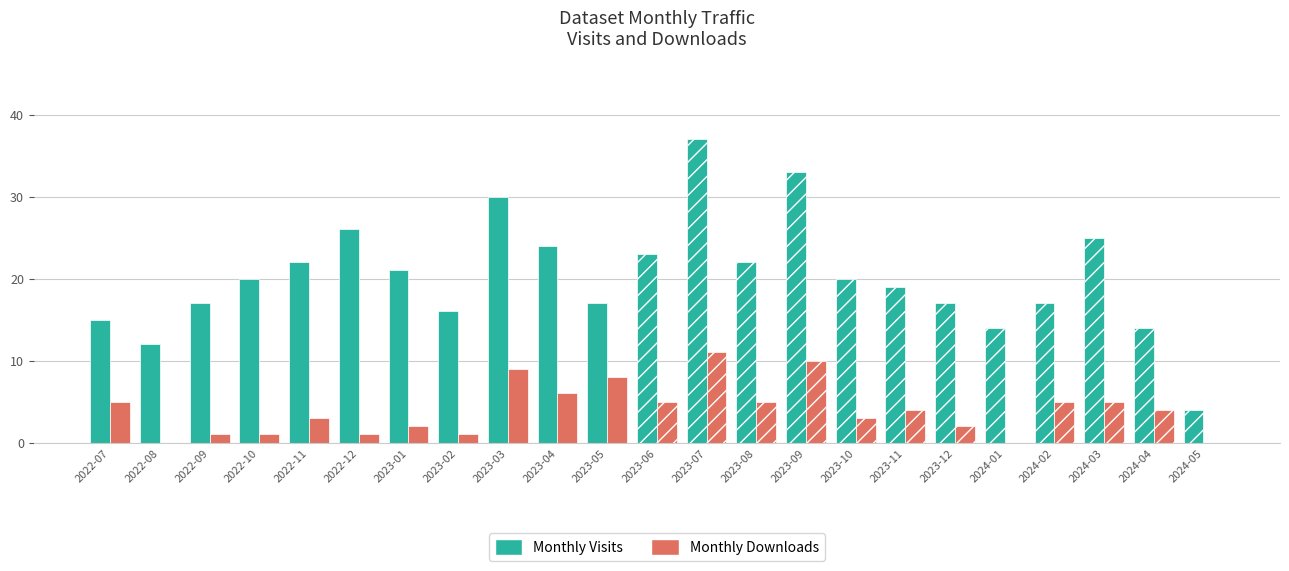

How many values in the Monthly Visits series exceed 20?

10